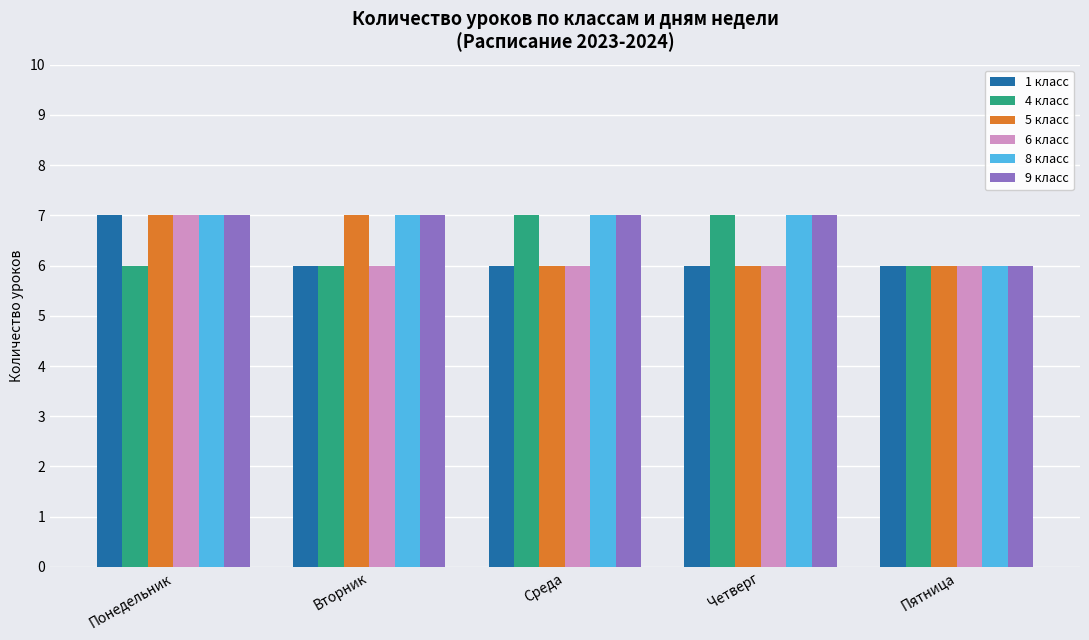

What is the label of the 1st bar from the right?

Пятница